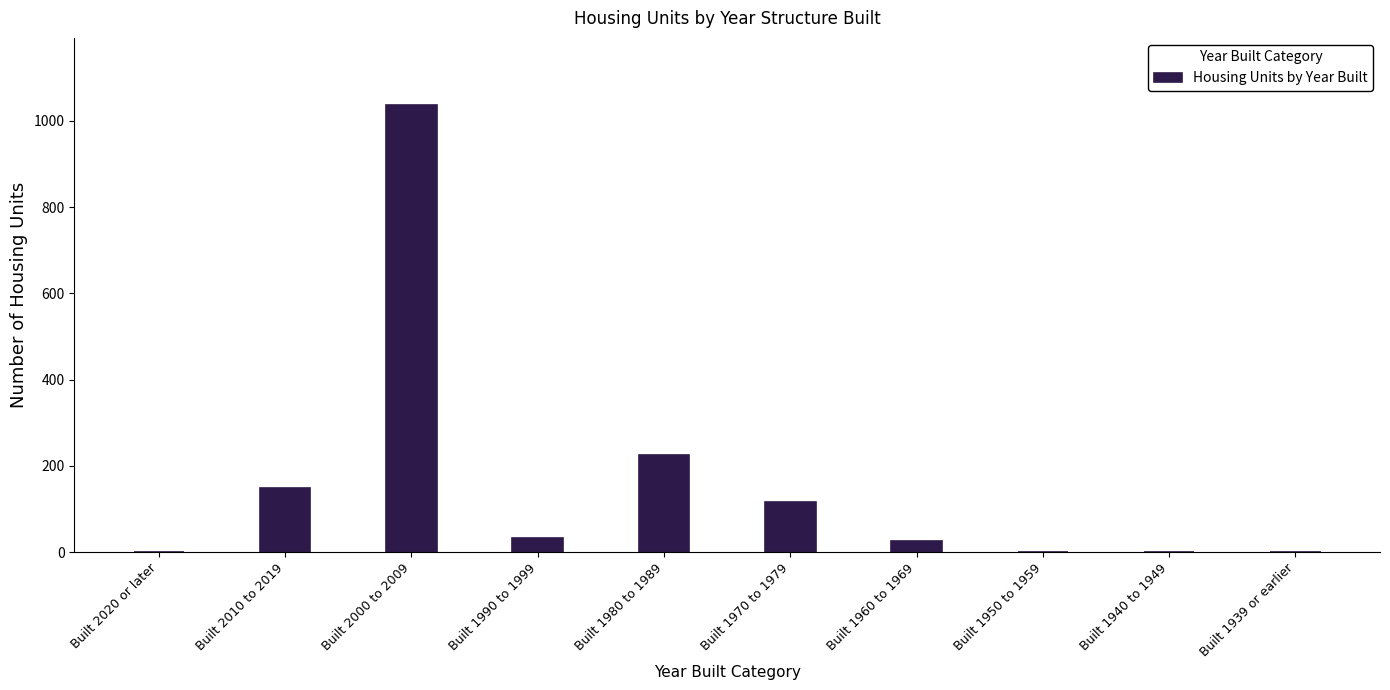

Reading right to left, transcribe all the data shown in this chart.

Built 1939 or earlier=0	Built 1940 to 1949=0	Built 1950 to 1959=0	Built 1960 to 1969=25	Built 1970 to 1979=117	Built 1980 to 1989=224	Built 1990 to 1999=33	Built 2000 to 2009=1037	Built 2010 to 2019=149	Built 2020 or later=0